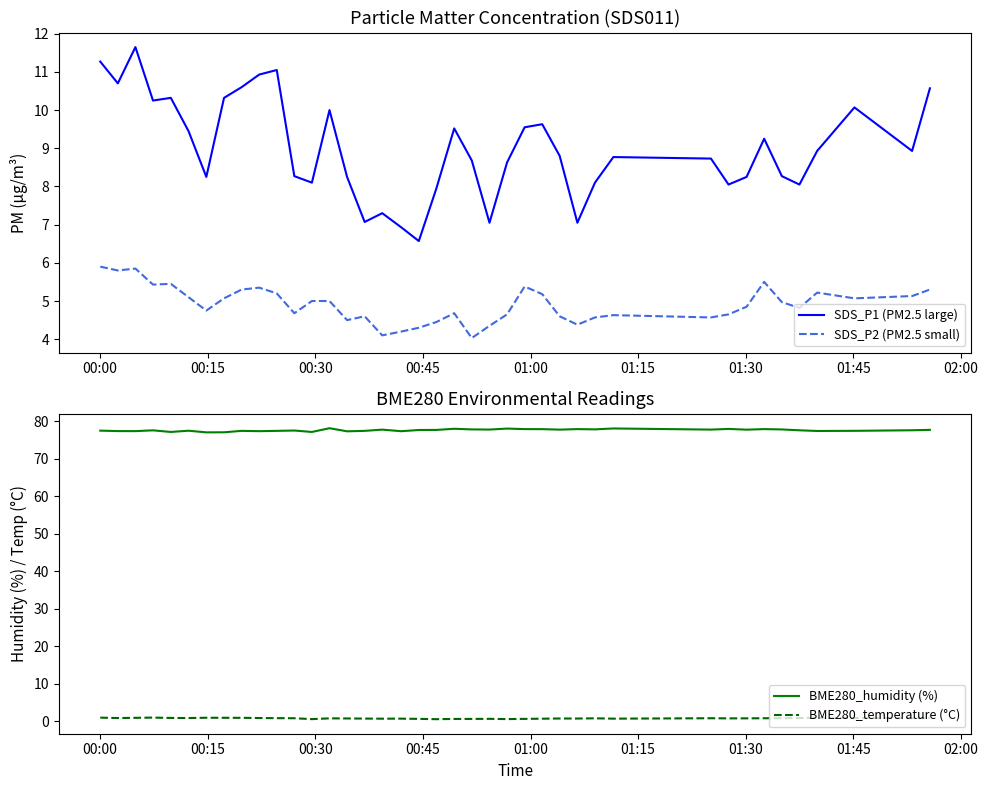

What is the value of the SDS_P1 (PM2.5 large) point at the 40th from the left?

10.6